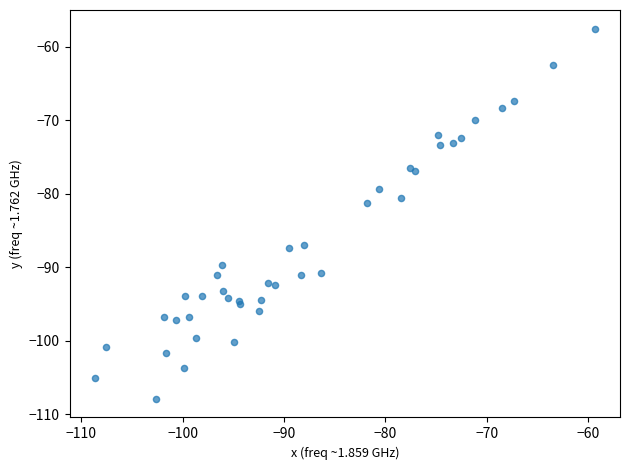

What Y value in the scatter plot is closest to -82?

-81.3